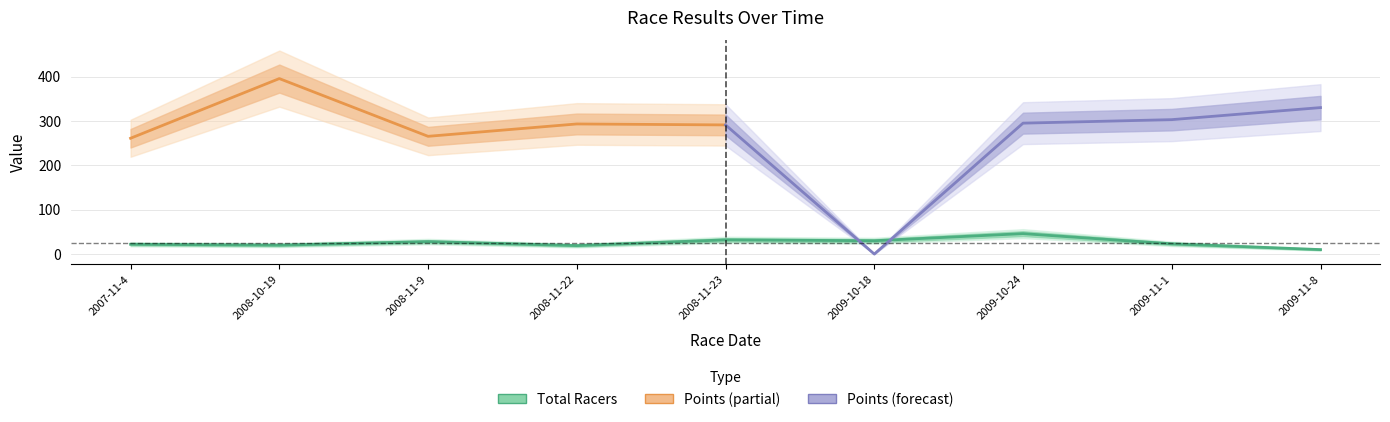

How many data points are above 23?

4